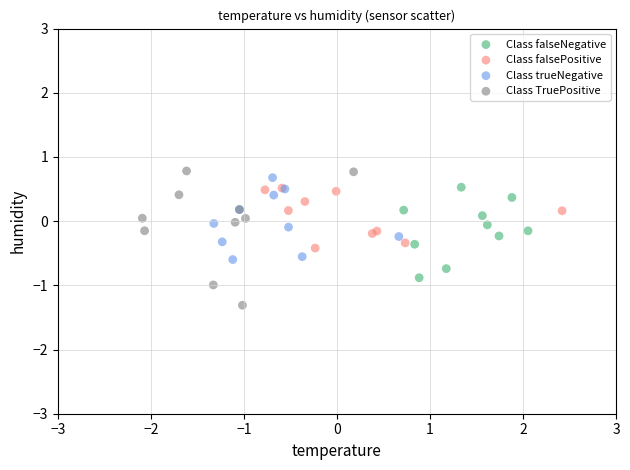

Which series has the widest spread of Y values?

Class TruePositive